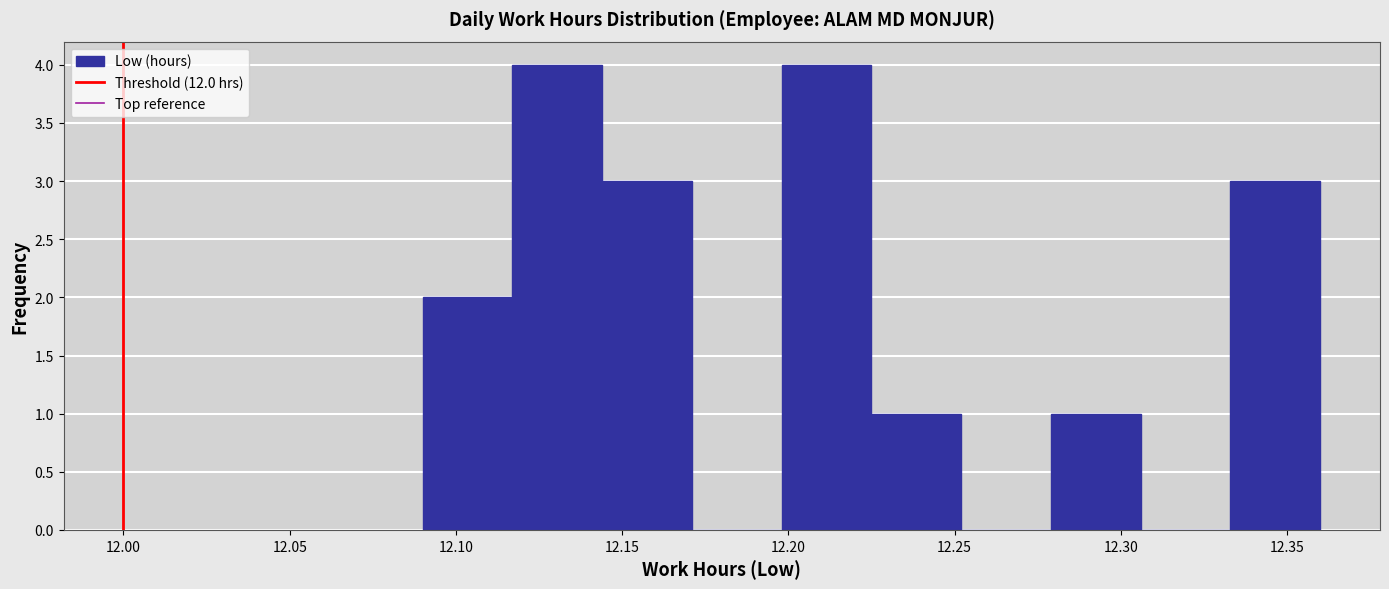

Reading left to right, transcribe this chart: for each bar, give the range it covers on the x-axis and its height. Neither the bar edges nor the heights are printed on the chart, so give them approximately, as read against the axes.

12.090 to 12.117: 2
12.117 to 12.144: 4
12.144 to 12.171: 3
12.171 to 12.198: 0
12.198 to 12.225: 4
12.225 to 12.252: 1
12.252 to 12.279: 0
12.279 to 12.306: 1
12.306 to 12.333: 0
12.333 to 12.360: 3